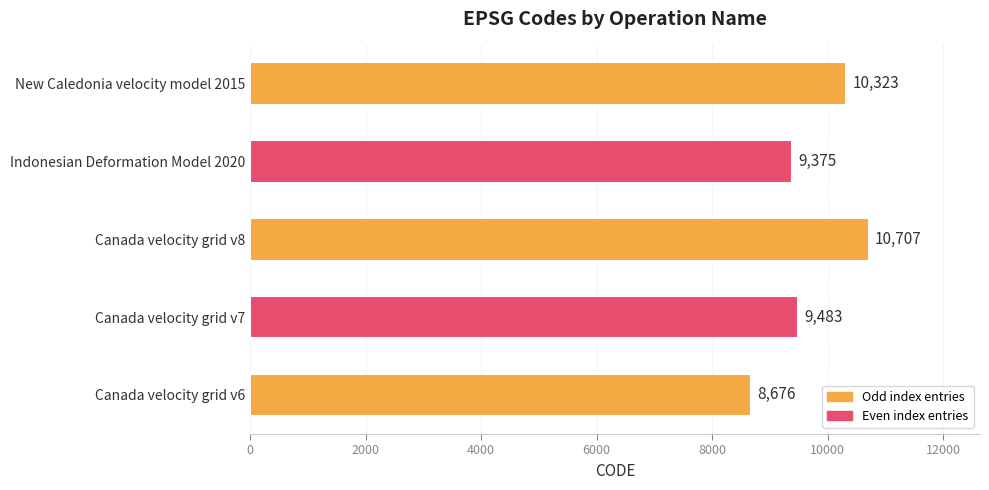

What is the minimum value shown in the chart?

8676